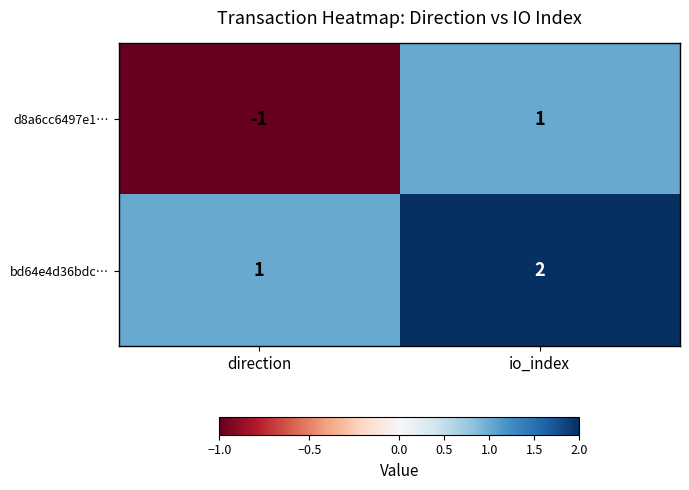

Which series has the widest spread of values?

d8a6cc6497e1…